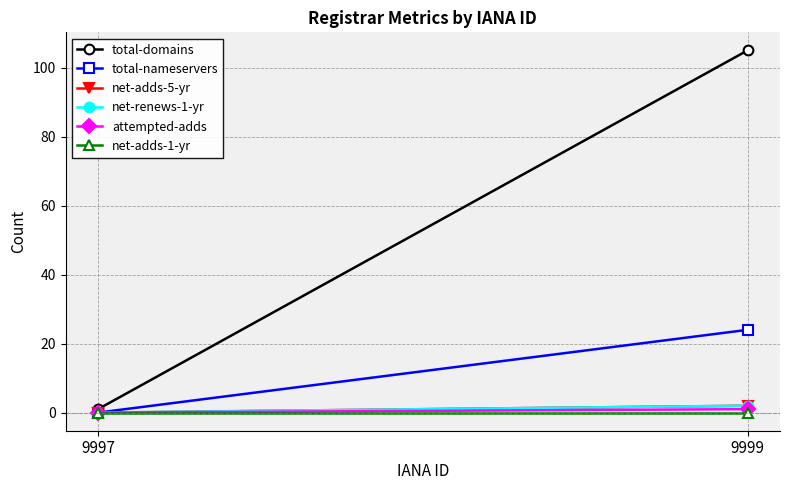

List the series in order of their peak value, lowest first.

net-adds-1-yr, attempted-adds, net-adds-5-yr, net-renews-1-yr, total-nameservers, total-domains